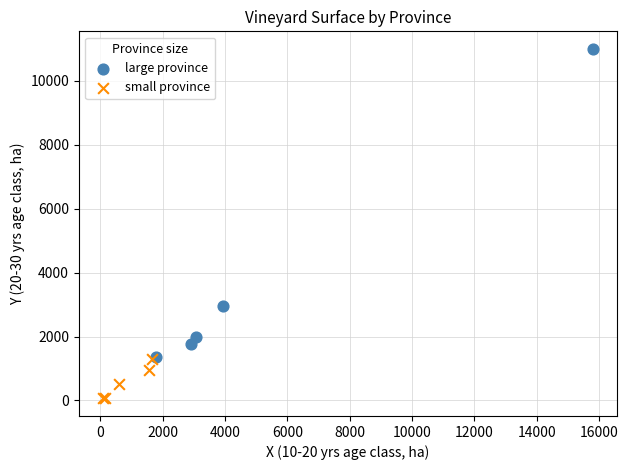

Which series has the largest Y range (max minus min)?

large province